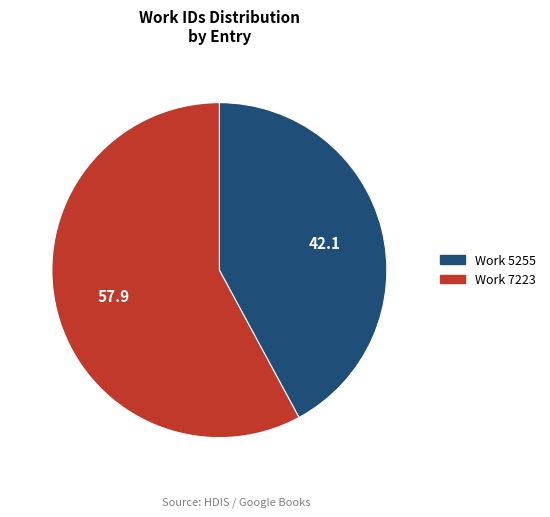

Combined, do Work 7223 and Work 5255 account for over 50%?

Yes